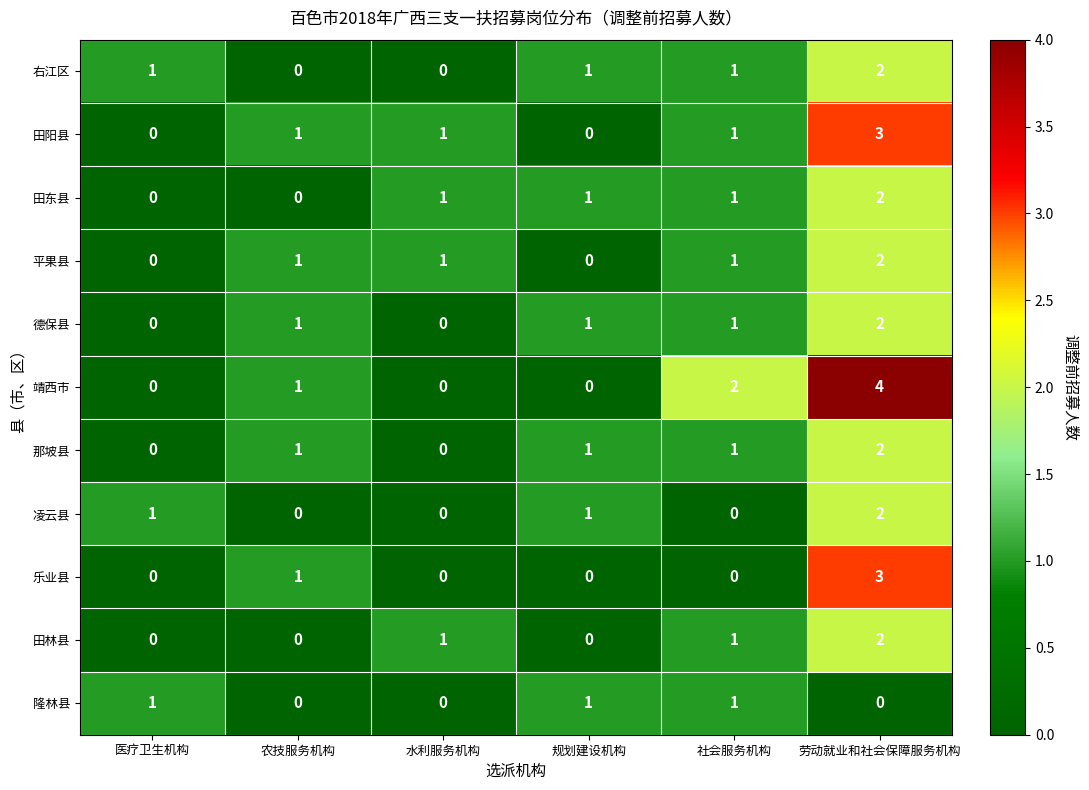

Which series has the largest range (max minus min)?

靖西市